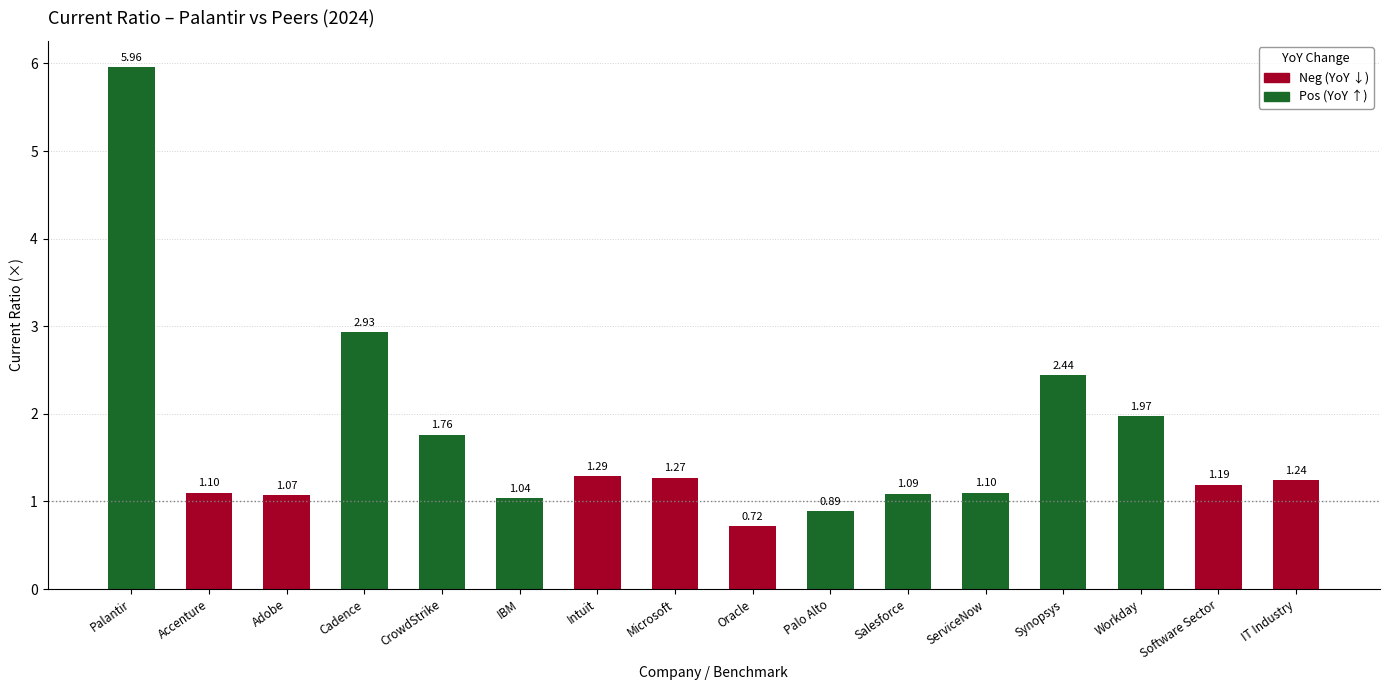

The values_2024 series shows 3.4 at 13. True or false?

False